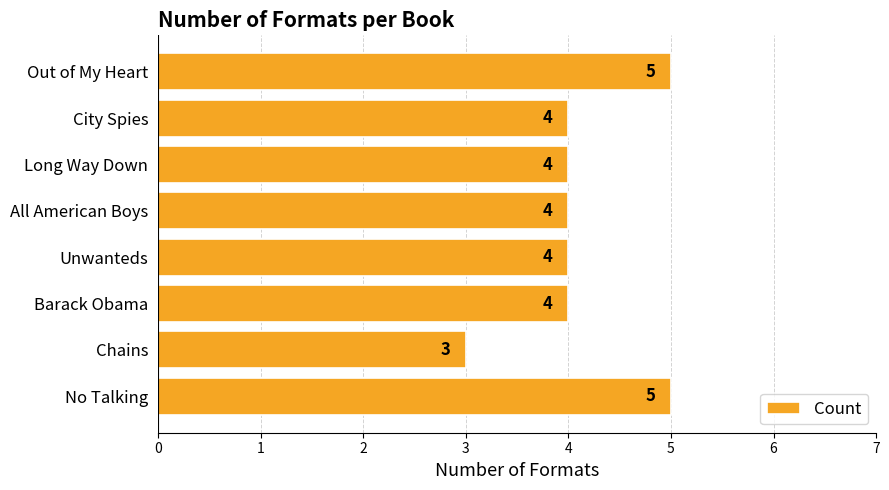

How many categories are shown in the chart?

8